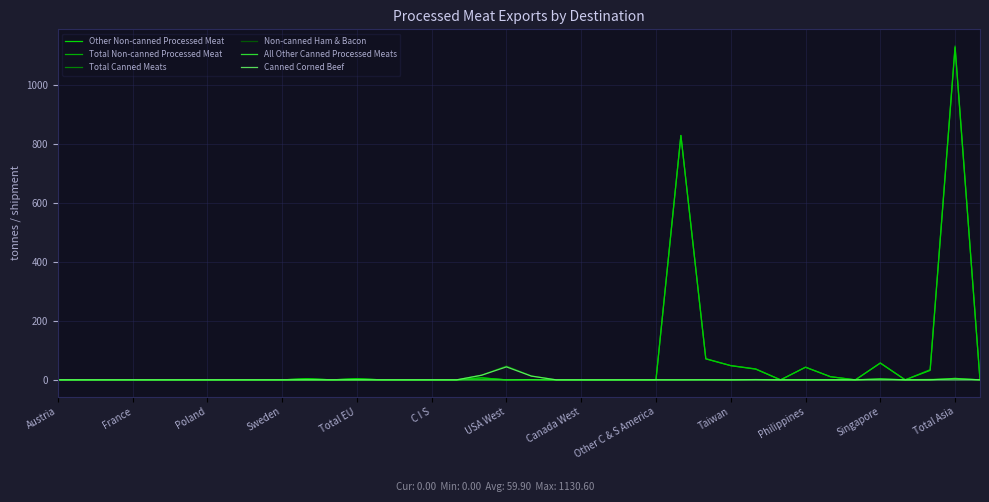

What is the highest value of the Total Non-canned Processed Meat series?

1130.6